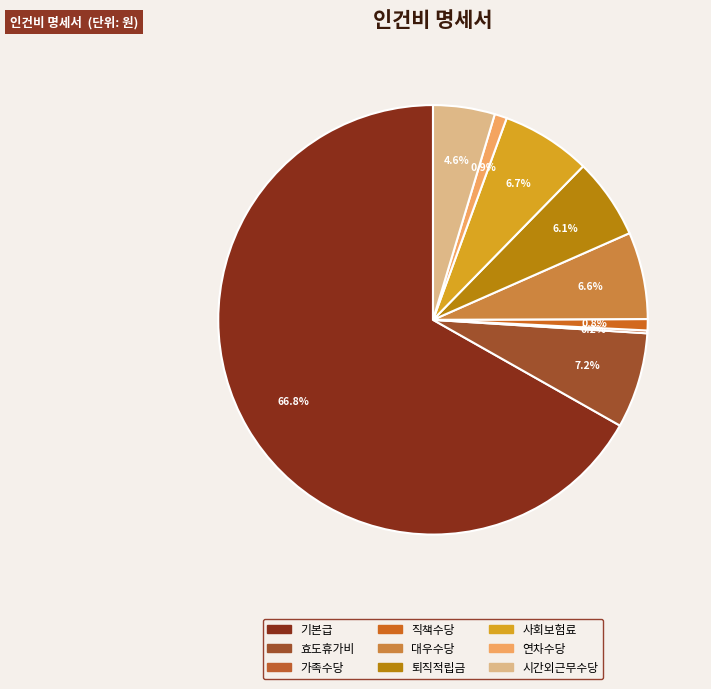

Which category has the smallest portion of the pie?

가족수당